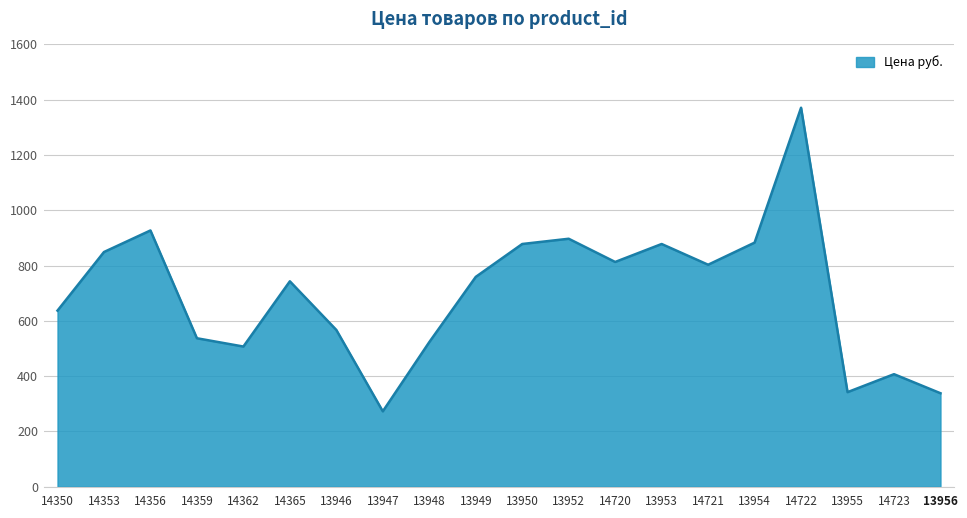

What is the sum of the values at 14721 and 14723?

1210.0